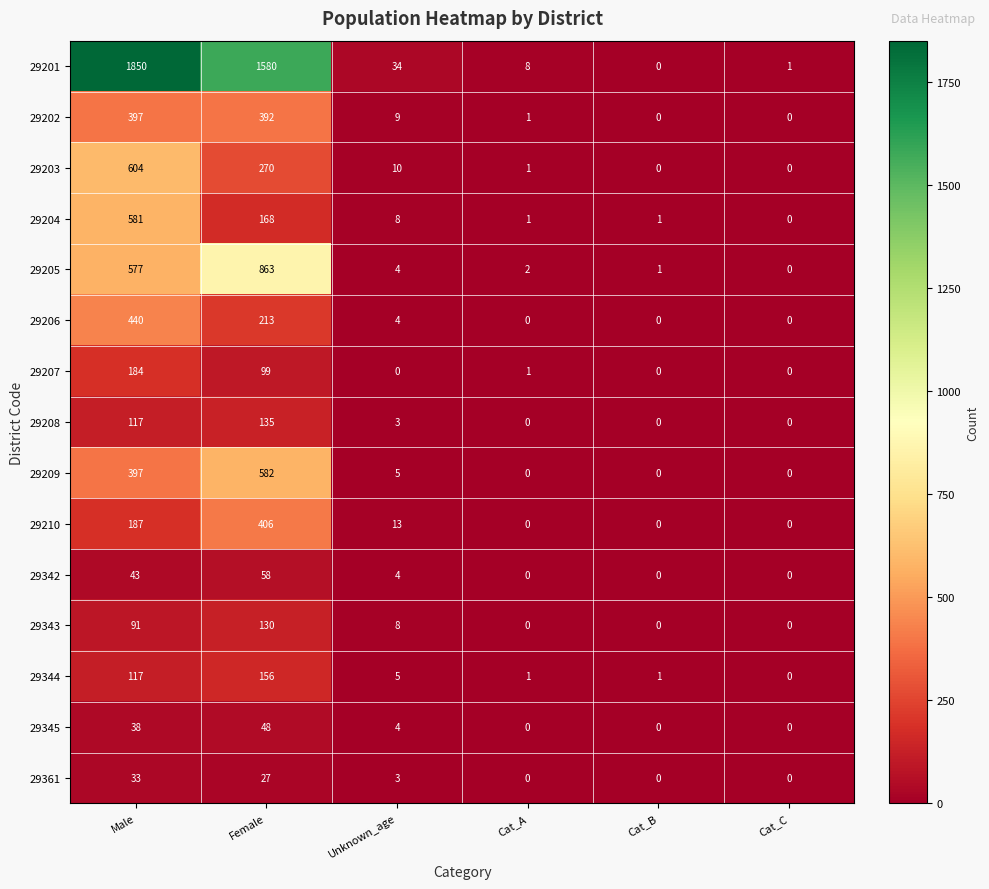

What is the sum of all 29205 values?

1447